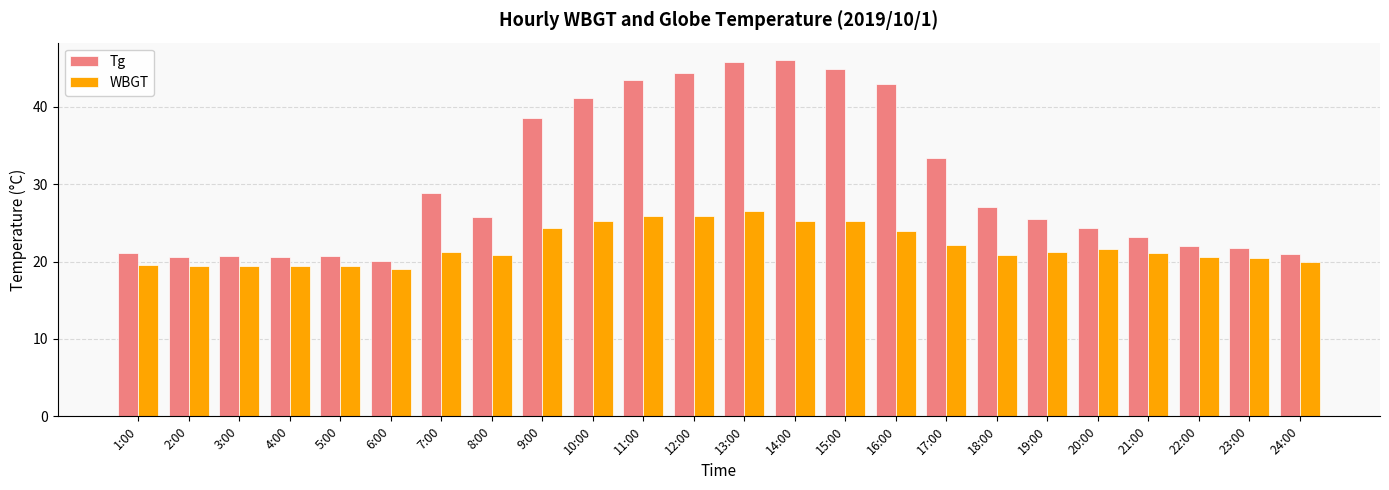

Rank the series at 3:00 from lowest to highest value.

WBGT, Tg